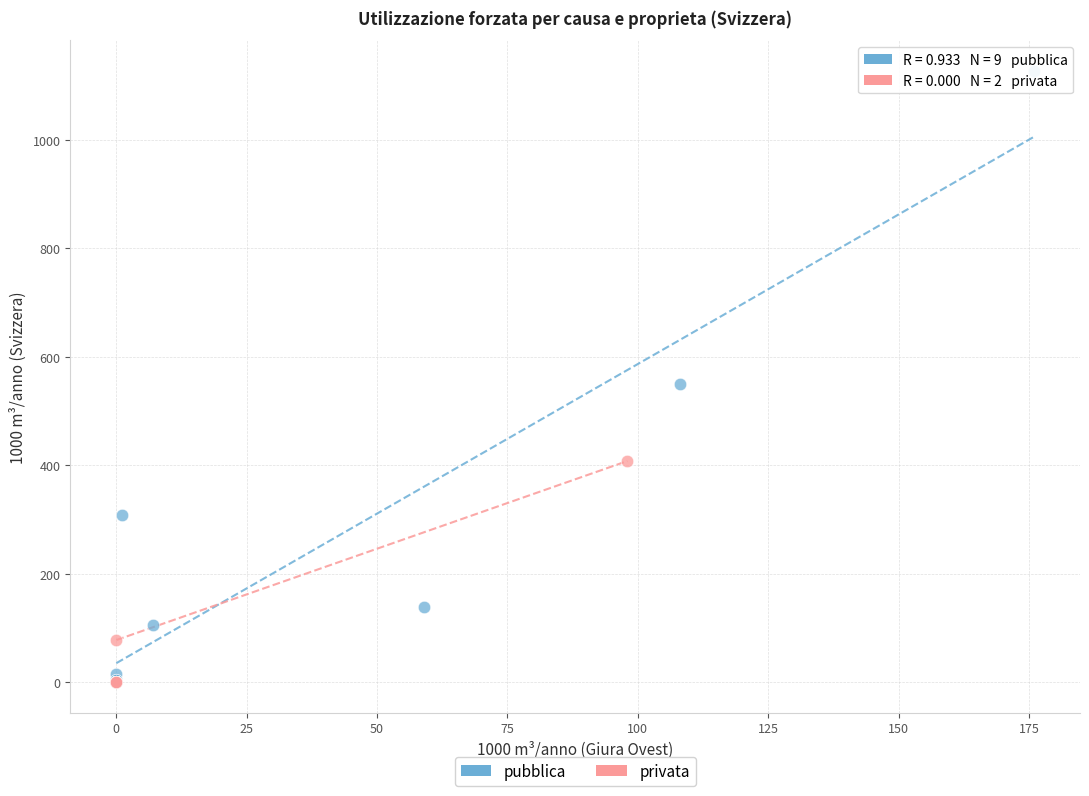

What are all the series names shown in the legend?

pubblica, privata